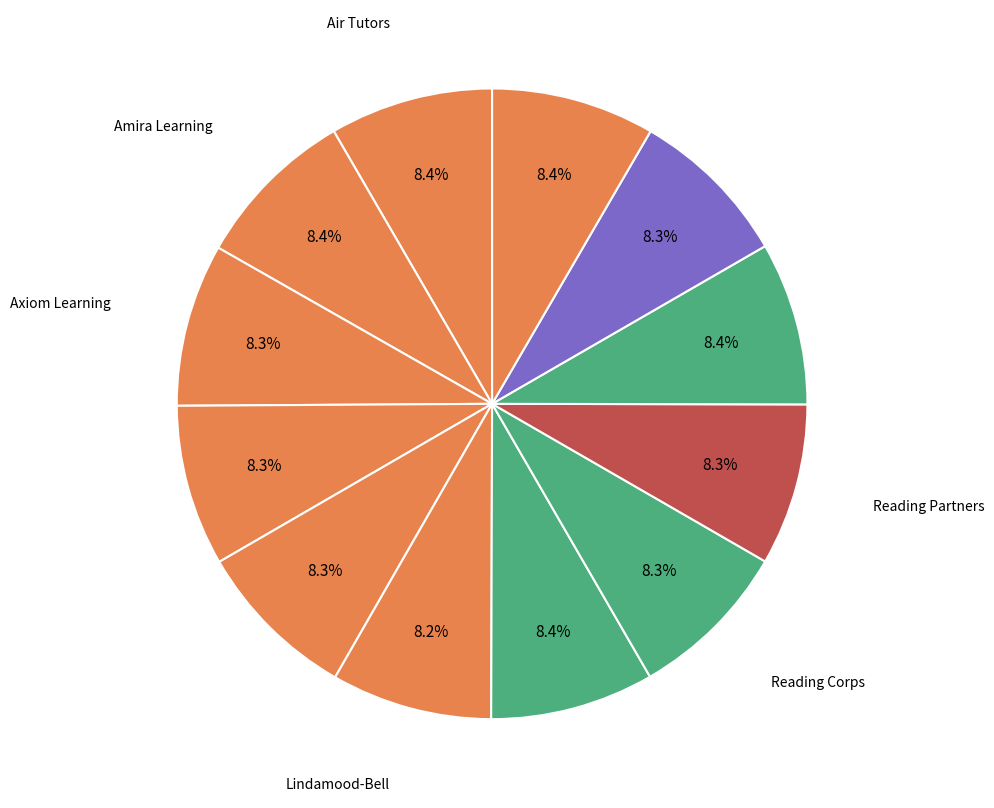

How many segments does this pie chart have?

12